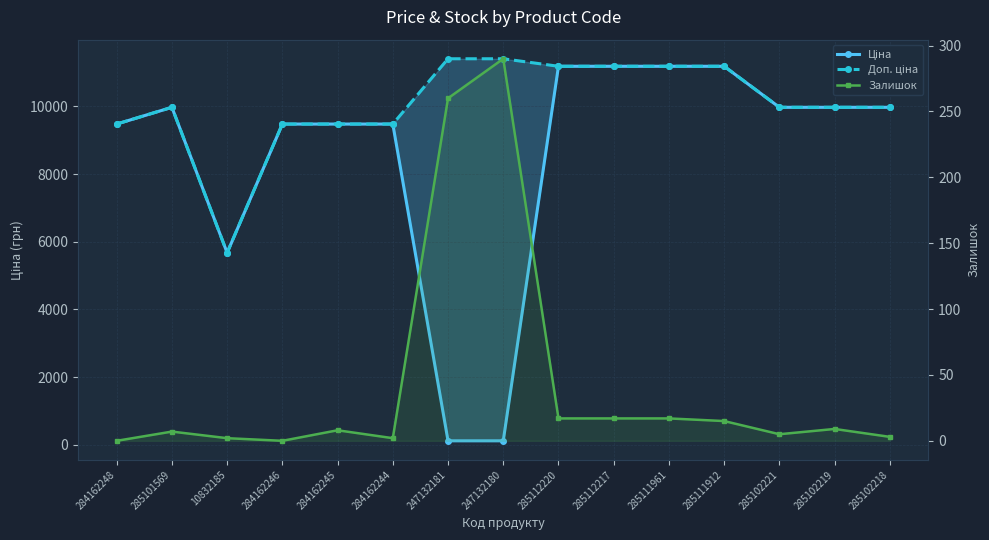

Which series has the widest spread of values?

Ціна